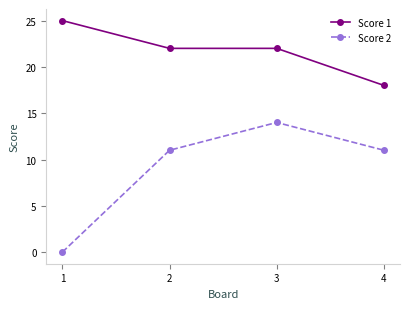

The value of Score 1 at 4 is 11. True or false?

False